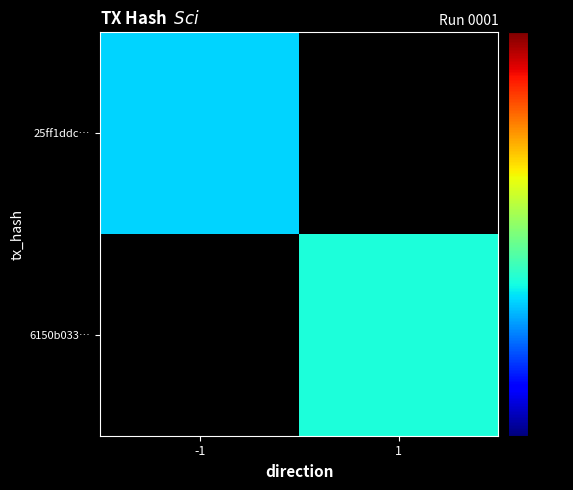

Count the number of data series in this chart.

2